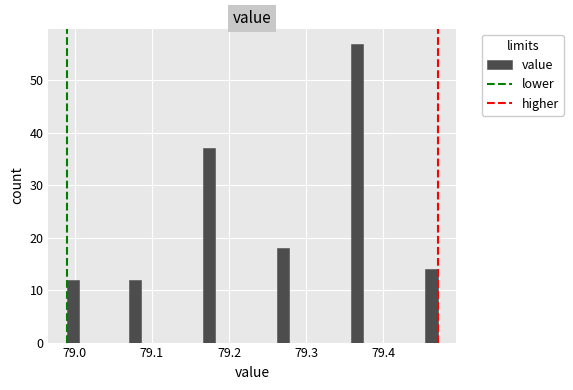

Around what value on the x-axis is the tallest bar? Give the approximate position of its centre, as read against the axis.

79.37